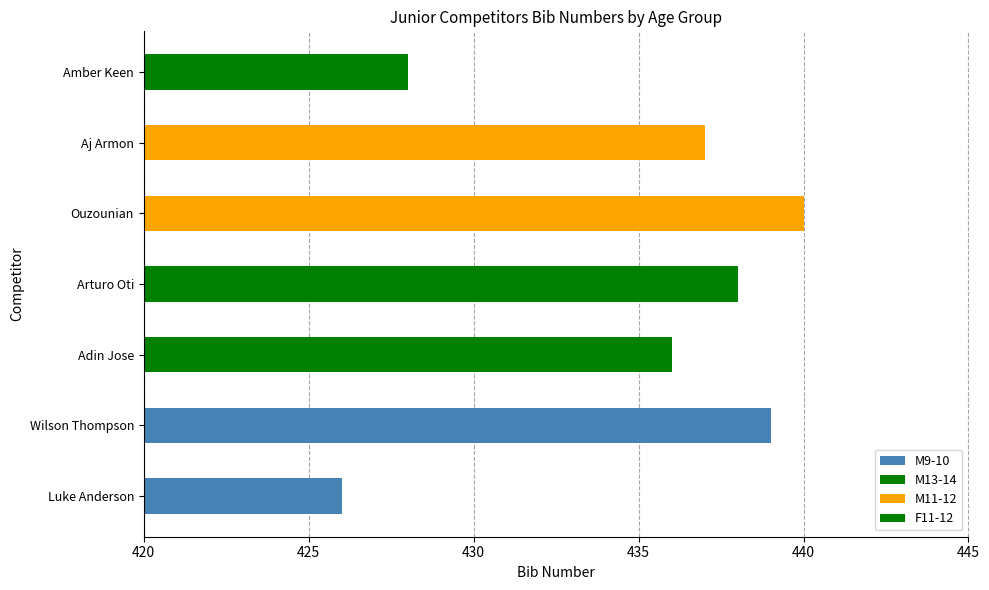

List the labels in order of value, smallest first.

Luke Anderson, Amber Keen, Adin Jose, Aj Armon, Arturo Oti, Wilson Thompson, Ouzounian